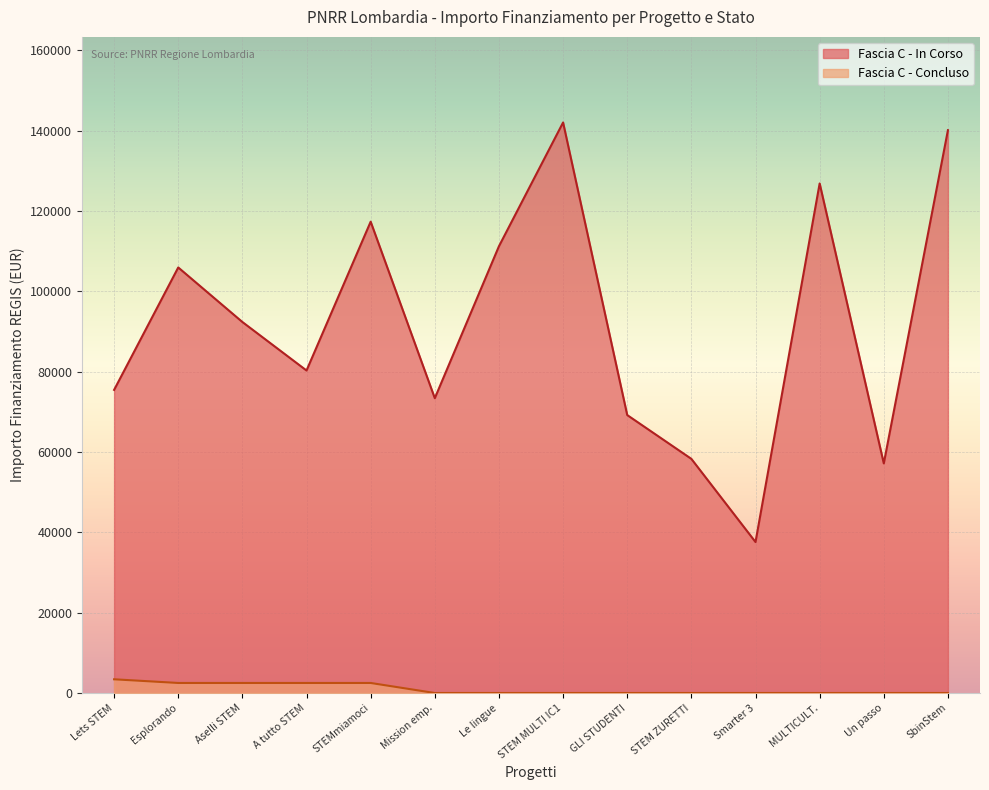

Which series changed the most between Aselli STEM and Mission emp.?

Fascia C - In Corso